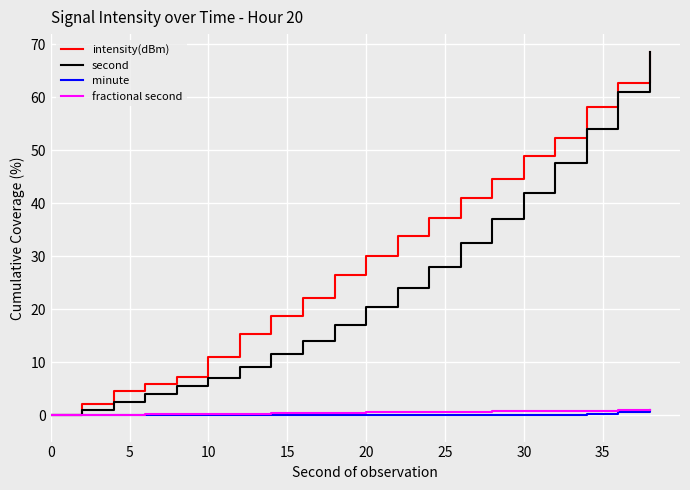

Which series has the largest total across all categories?

intensity(dBm)